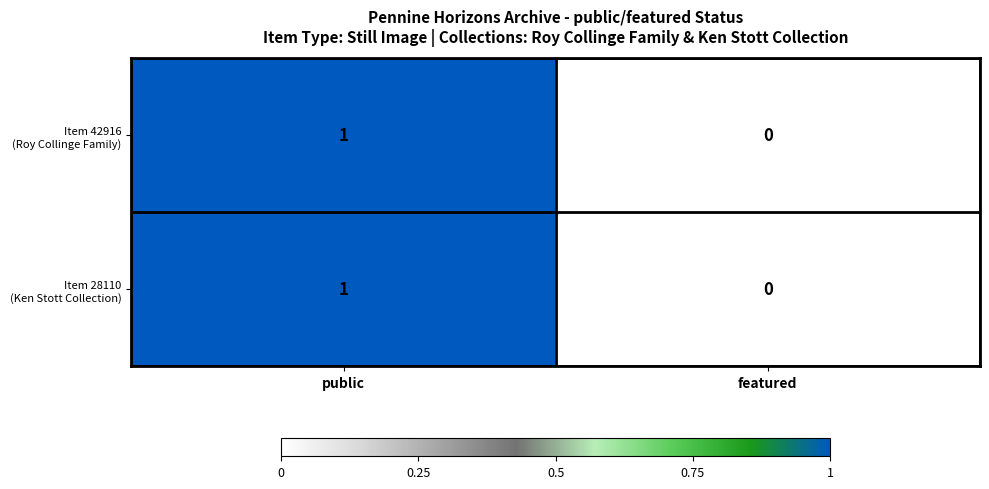

At which category is the sum across all series the highest?

public